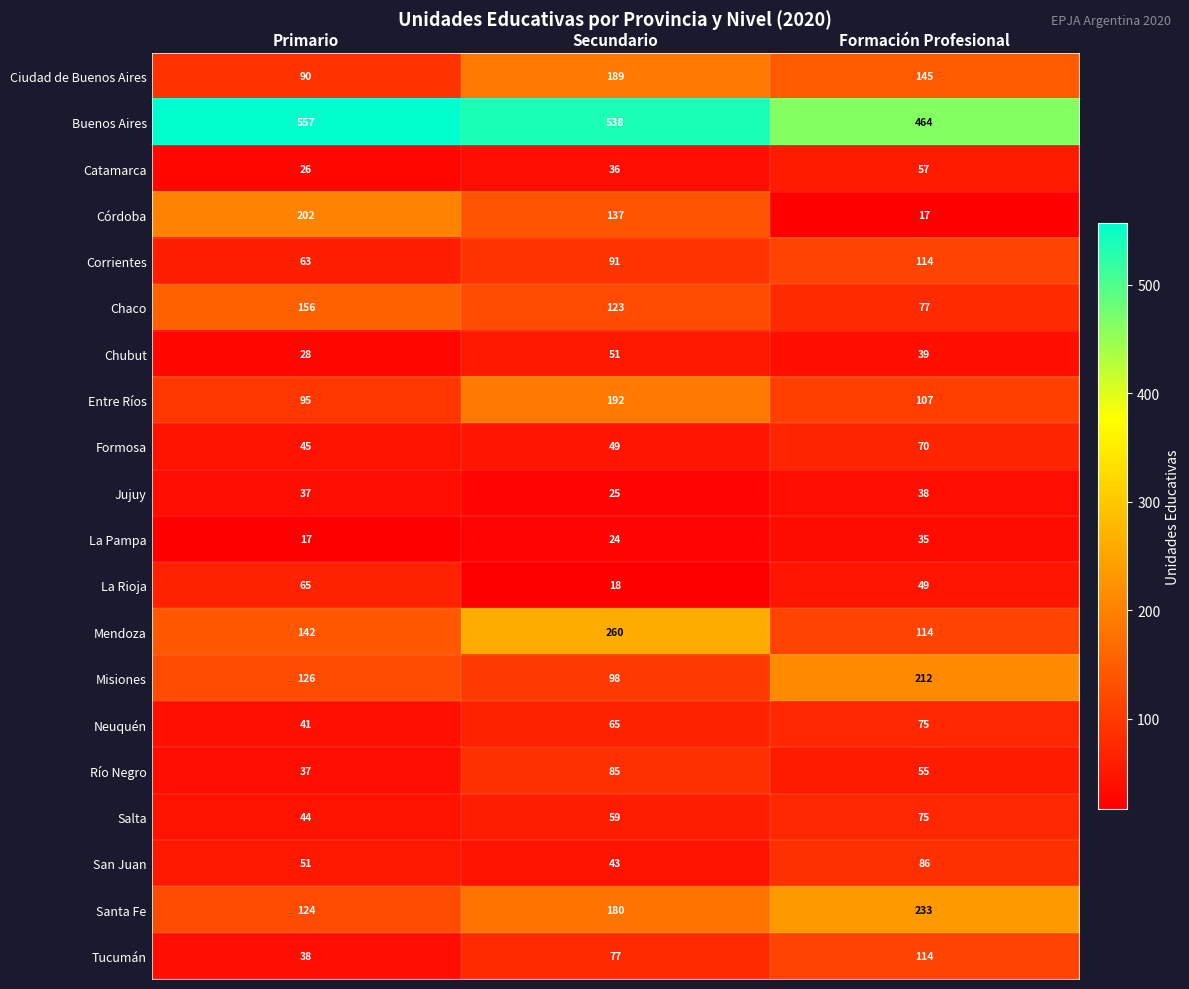

List the labels in order of Entre Ríos value, smallest first.

Primario, Formación Profesional, Secundario